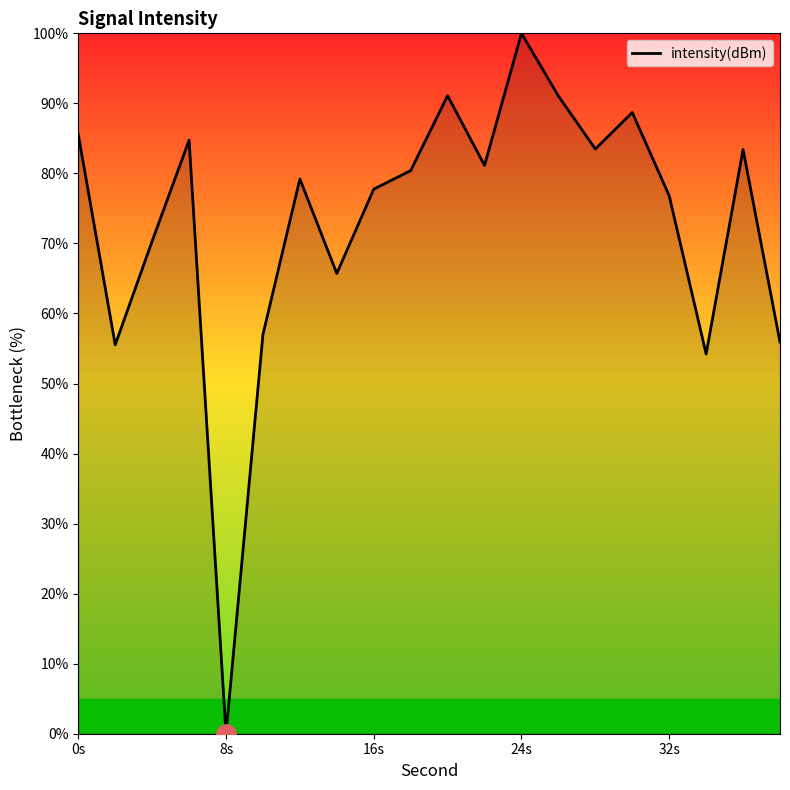

How many values are below 80?

10